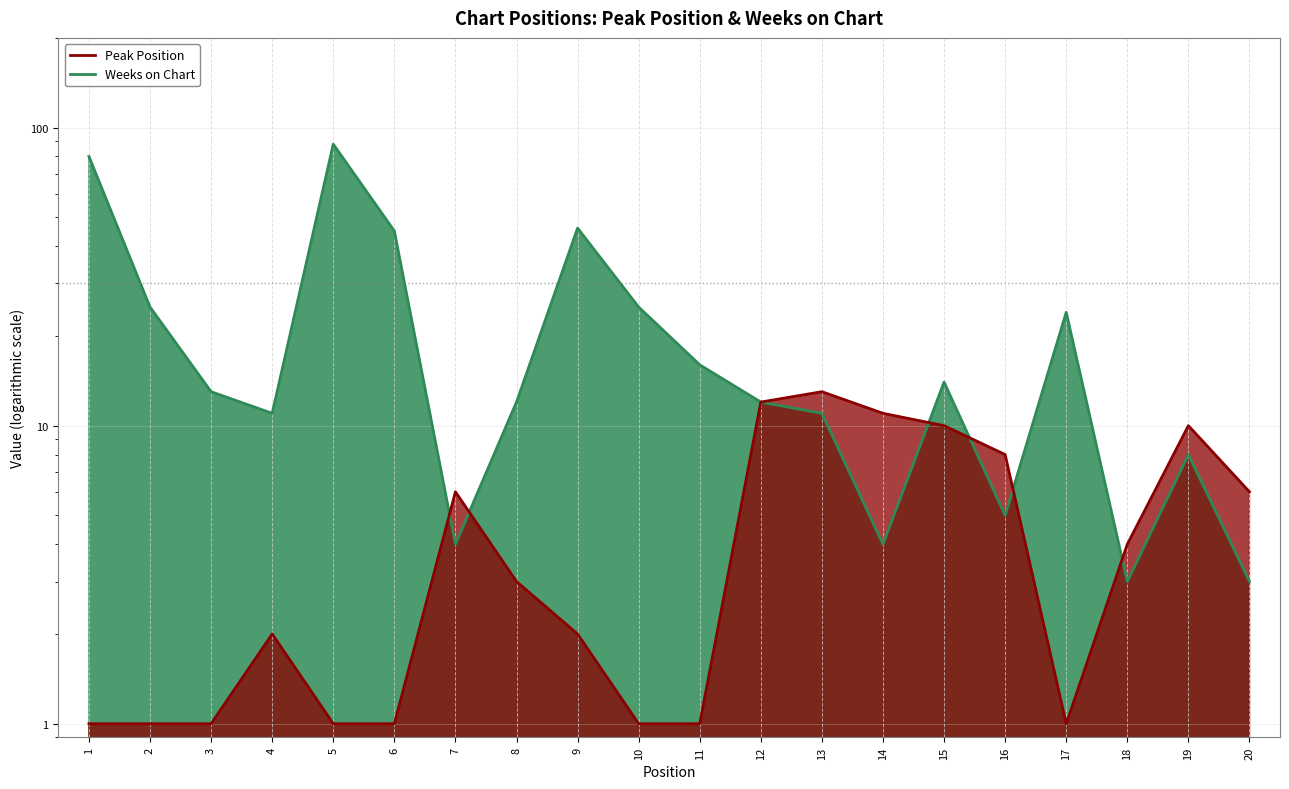

Reading right to left, transcribe all the data shown in this chart.

Peak Position: 20=6	19=10	18=4	17=1	16=8	15=10	14=11	13=13	12=12	11=1	10=1	9=2	8=3	7=6	6=1	5=1	4=2	3=1	2=1	1=1
Weeks on Chart: 20=3	19=8	18=3	17=24	16=5	15=14	14=4	13=11	12=12	11=16	10=25	9=46	8=12	7=4	6=45	5=88	4=11	3=13	2=25	1=80